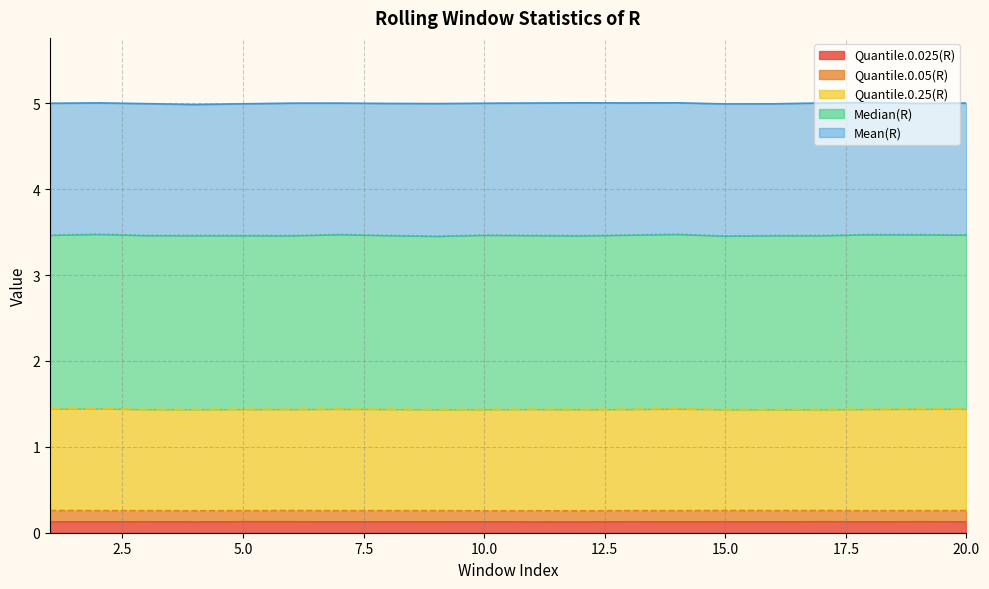

Count the Quantile.0.05(R) values in the range 0 to 1.

20